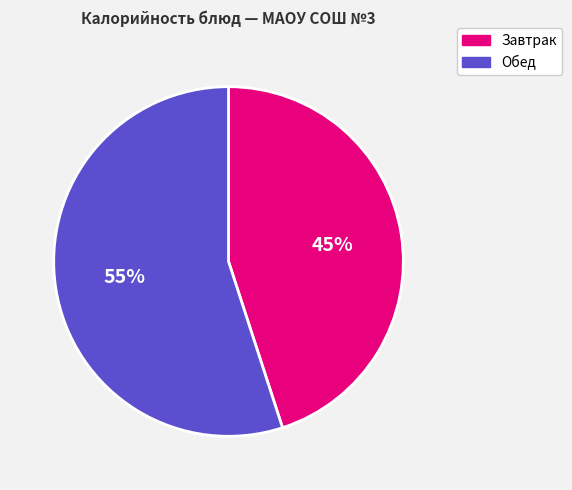

How many segments does this pie chart have?

2